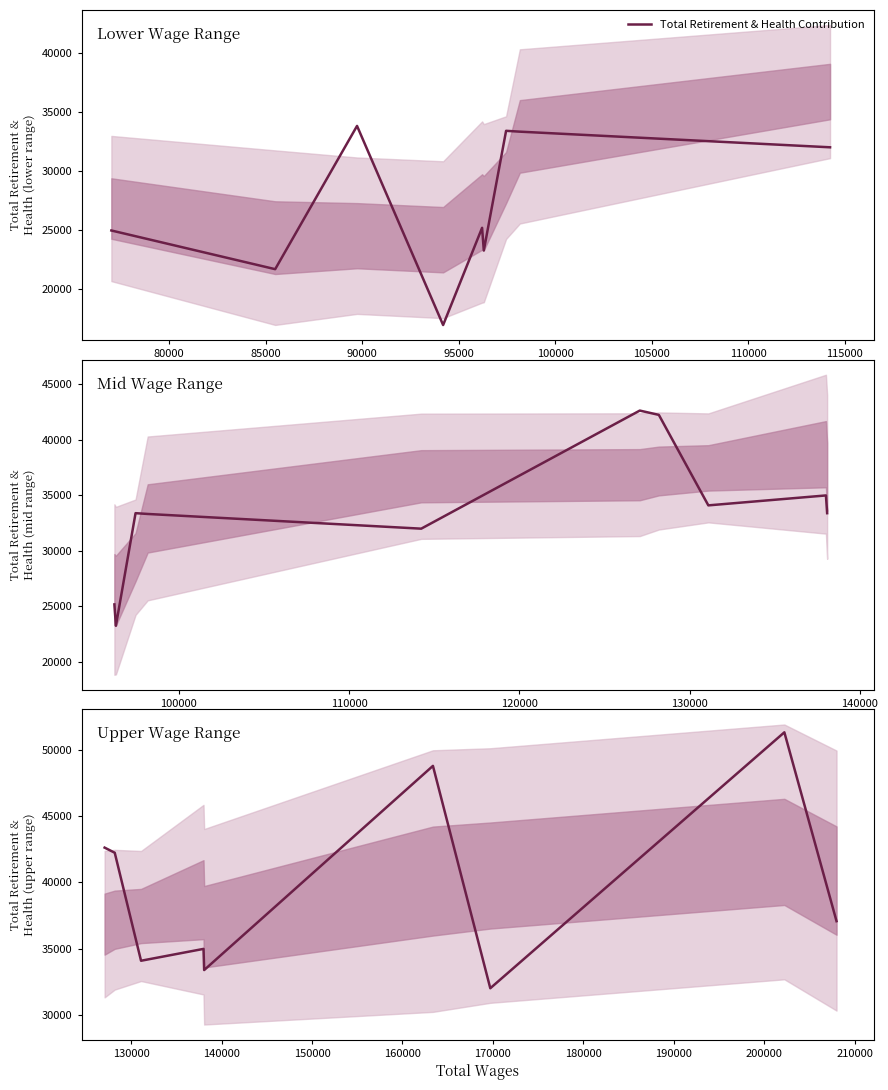

The chart shows a value of 56831 at 85000. True or false?

False